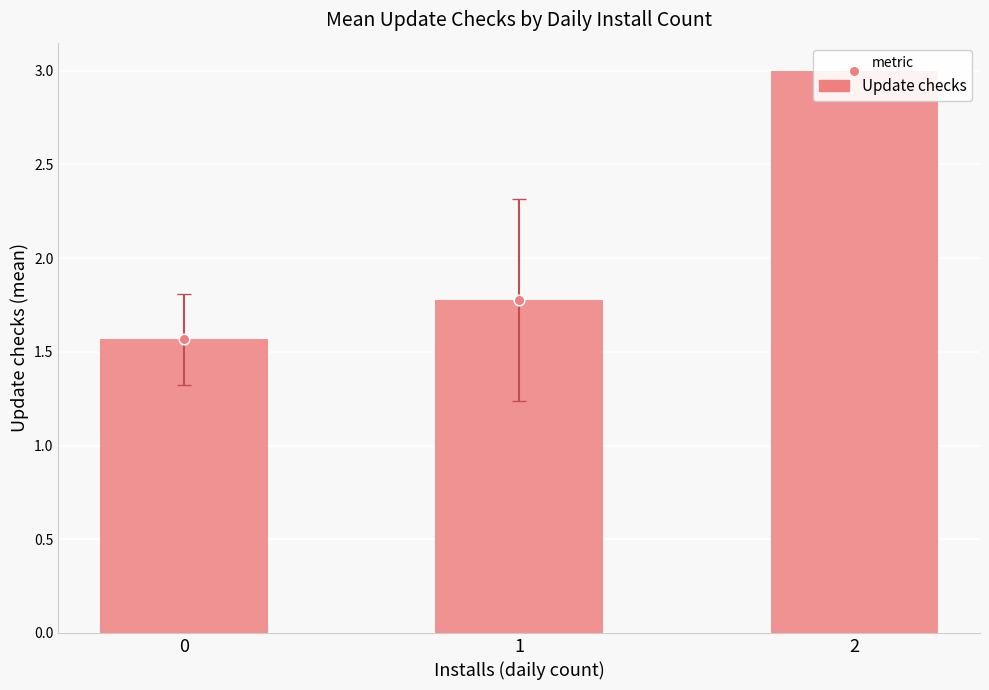

Approximately how many times larger is the value at 0 compared to 1?

0.9